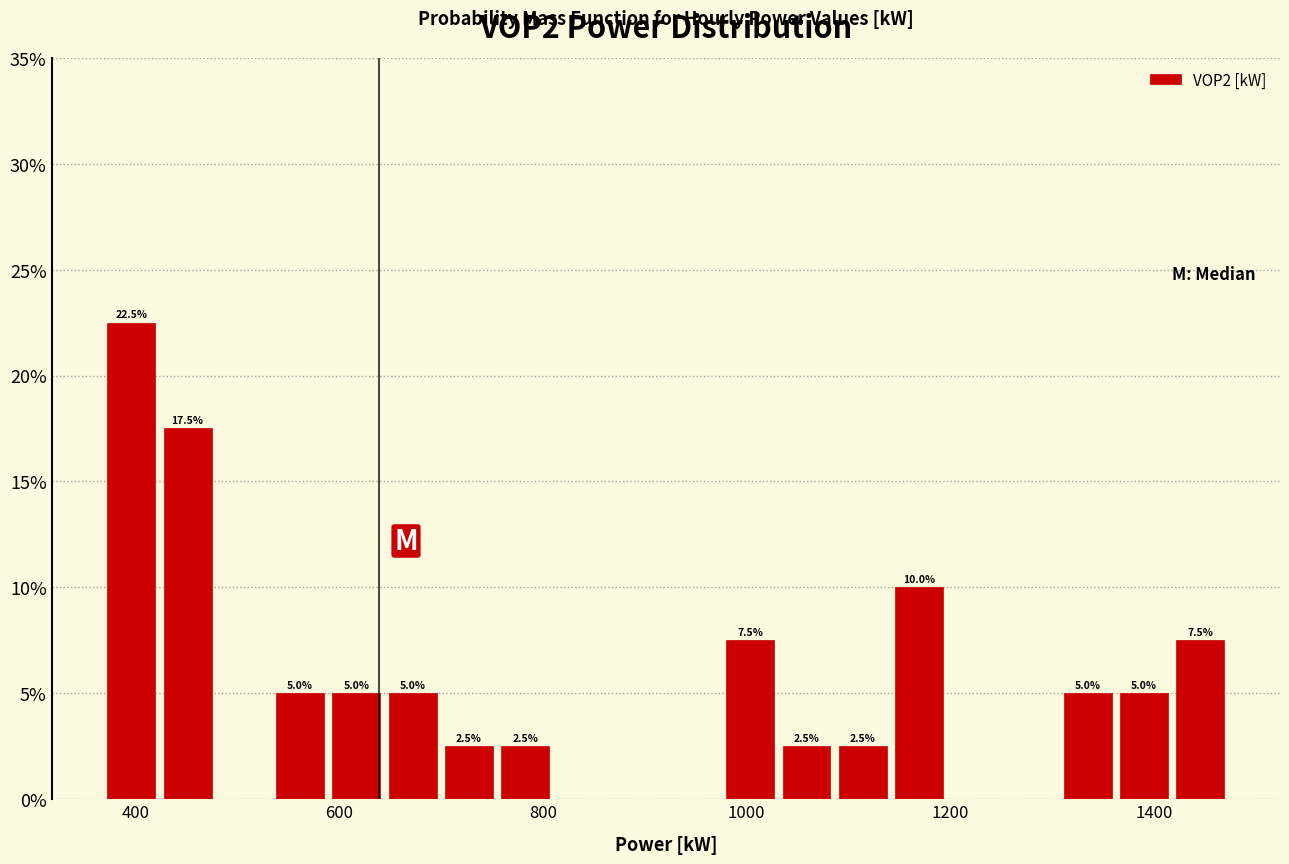

Read against the x-axis, roughly where is the centre of the tallest bar?

400